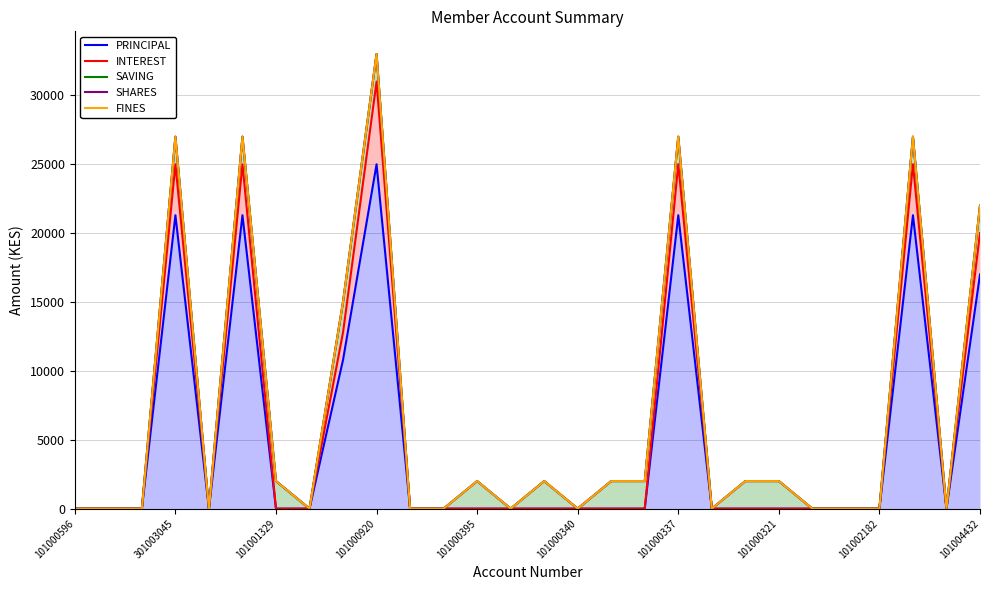

Is the value of SHARES at 101004432 greater than the value of SAVING at 11?

Yes